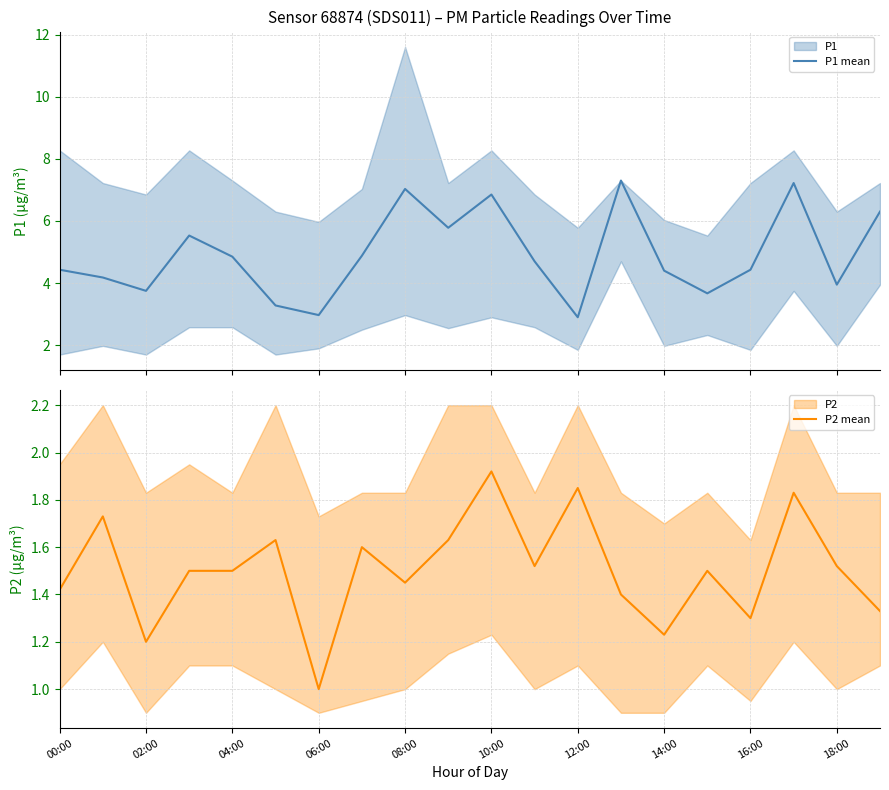

What is the average value of the P1 mean series?

4.9